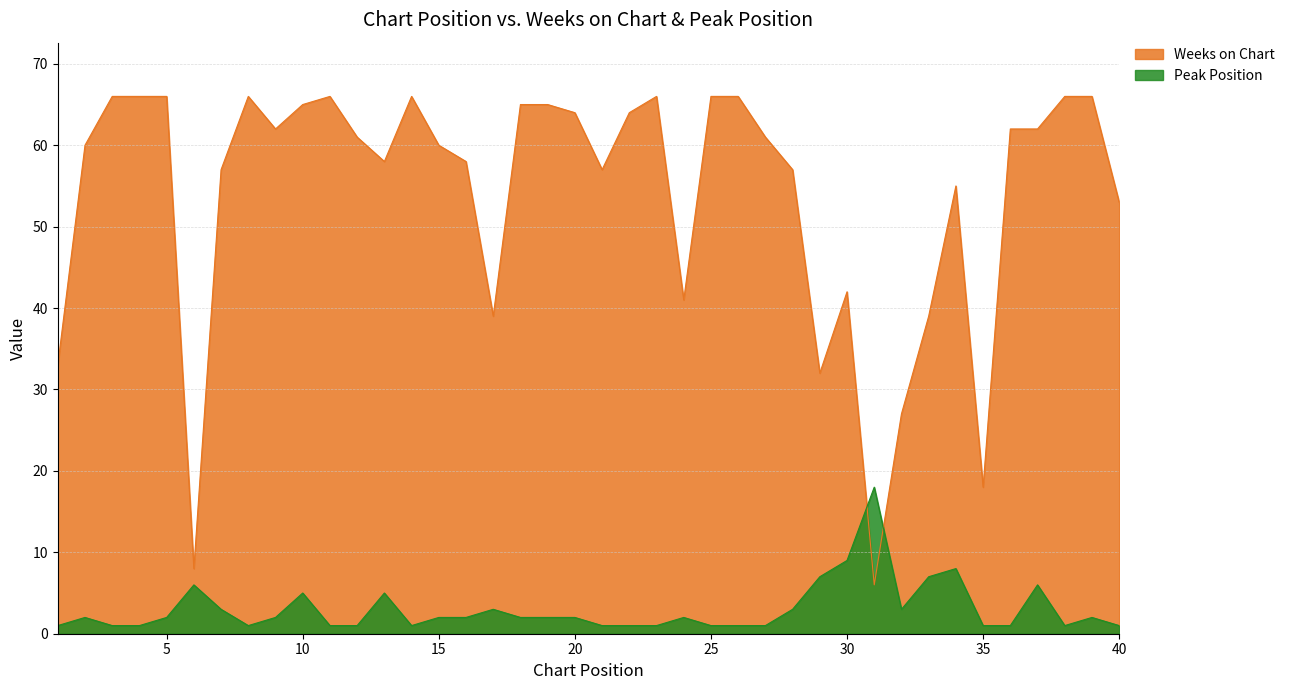

What is the sum of the Peak Position values at 17 and 39?

5